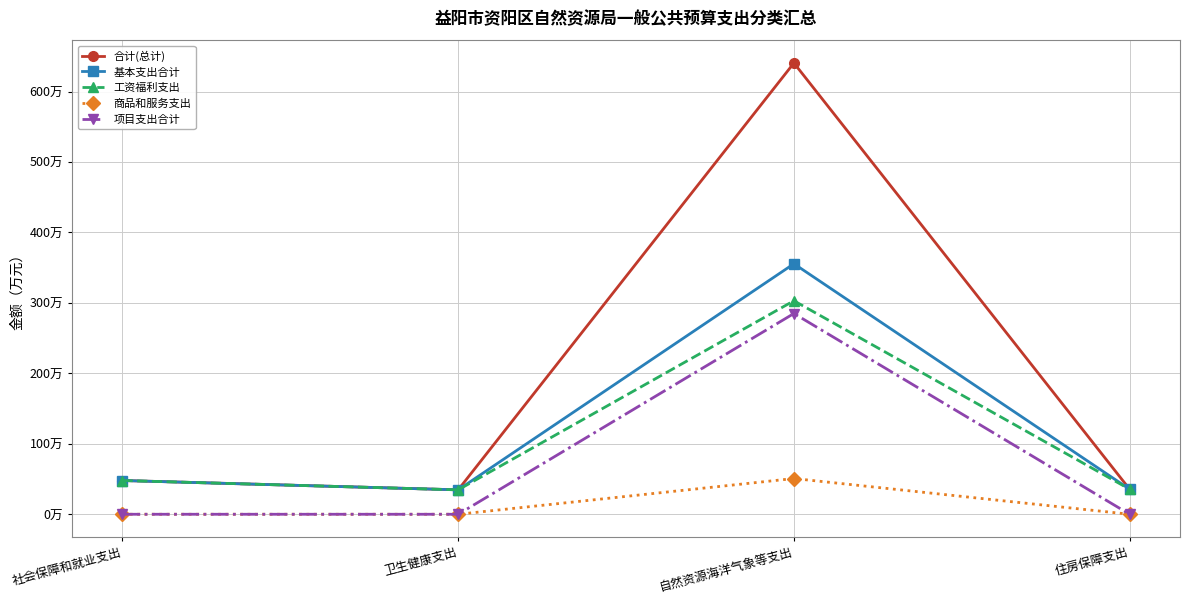

What is the maximum value shown in the chart?

640.6